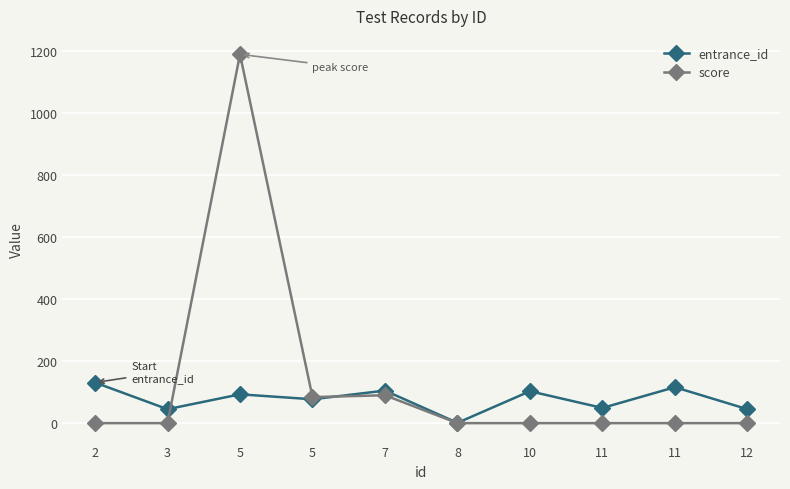

How many lines are shown in the chart?

2